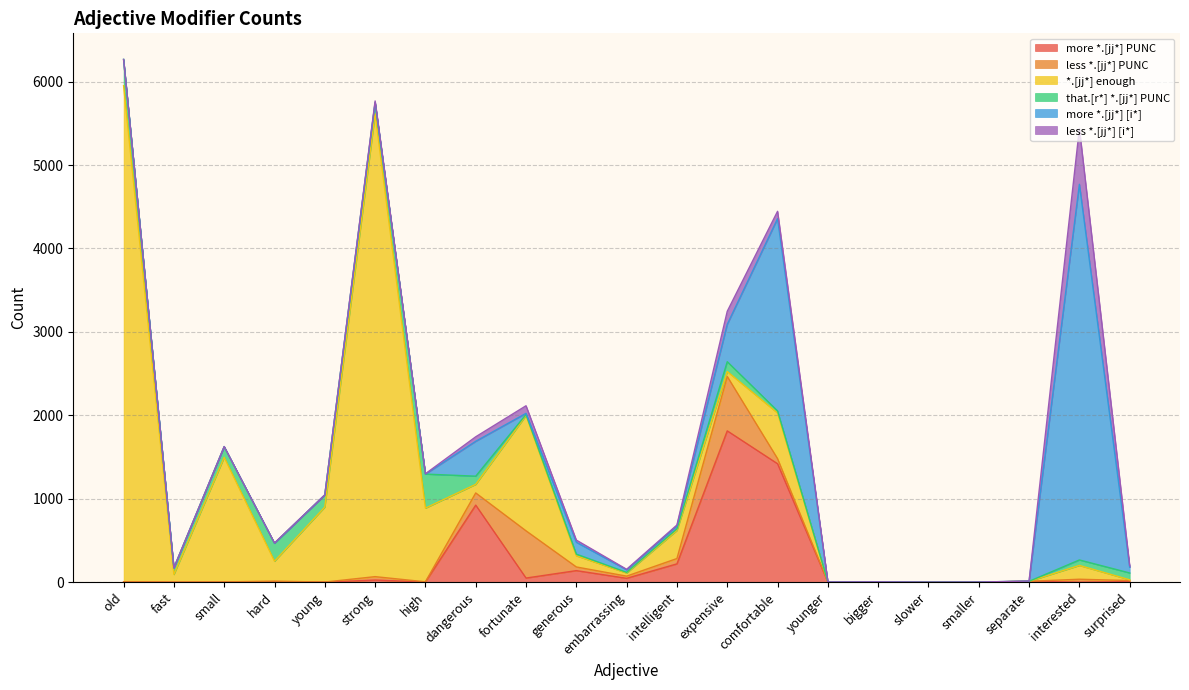

The more *.[jj*] PUNC series shows 2 at bigger. True or false?

True